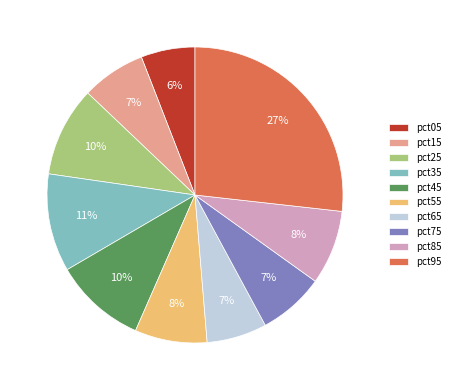

How many slices are in this pie chart?

10